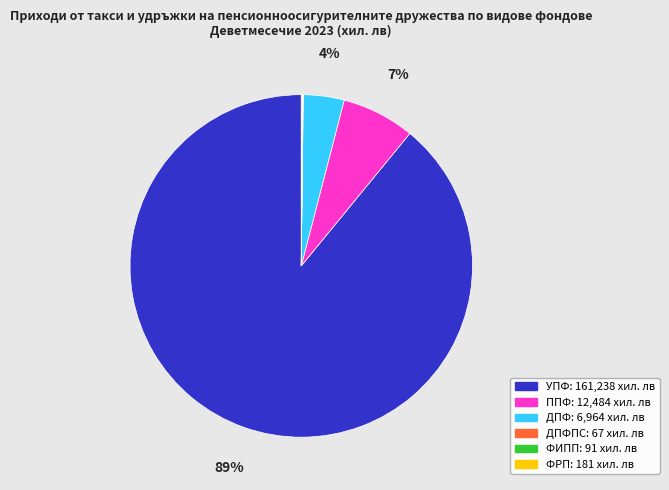

Is there a majority slice in this chart?

Yes